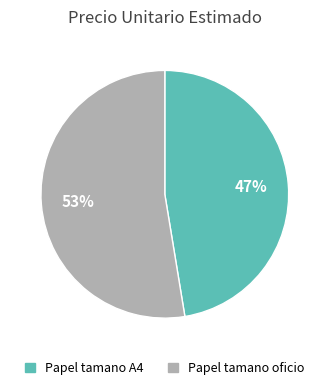

Is it true that Papel tamano oficio is 53% of the pie?

True